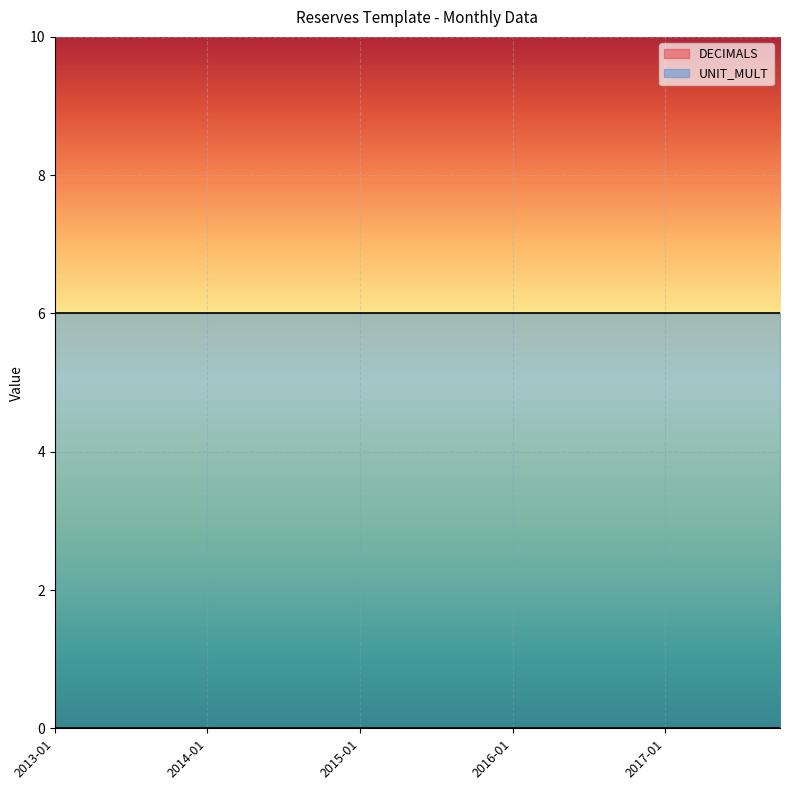

Reading right to left, list all the values displayed in this chart.

DECIMALS: 0	0	0	0	0	0	0	0	0	0	0	0	0	0	0	0	0	0	0	0
UNIT_MULT: 6	6	6	6	6	6	6	6	6	6	6	6	6	6	6	6	6	6	6	6